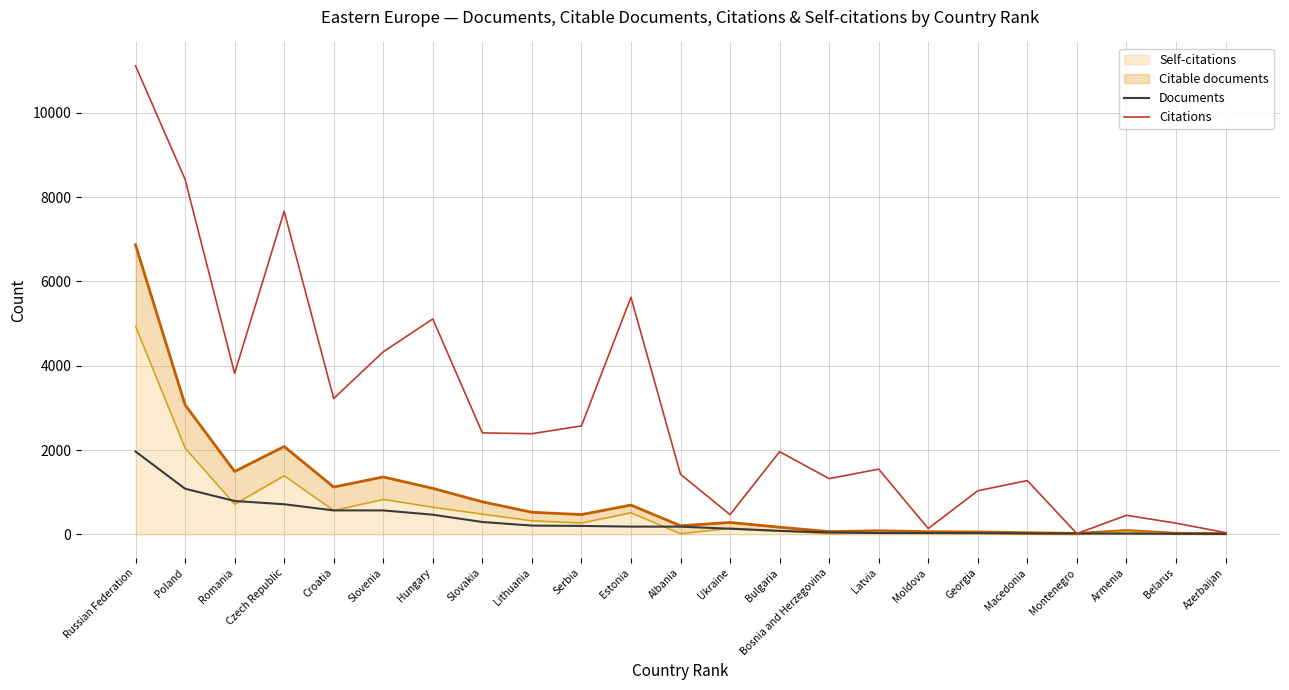

How many lines are shown in the chart?

2